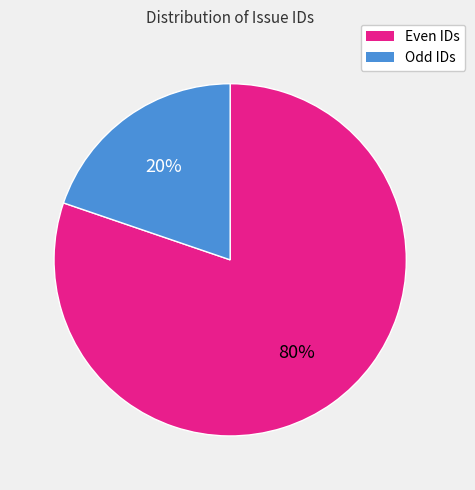

Does any single category account for the majority?

Yes